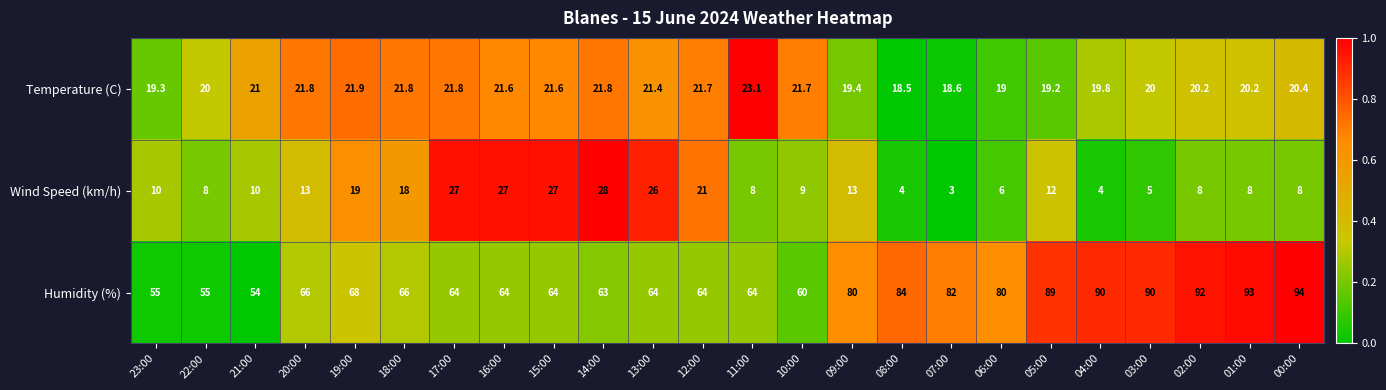

Which series has the largest total across all categories?

Humidity (%)